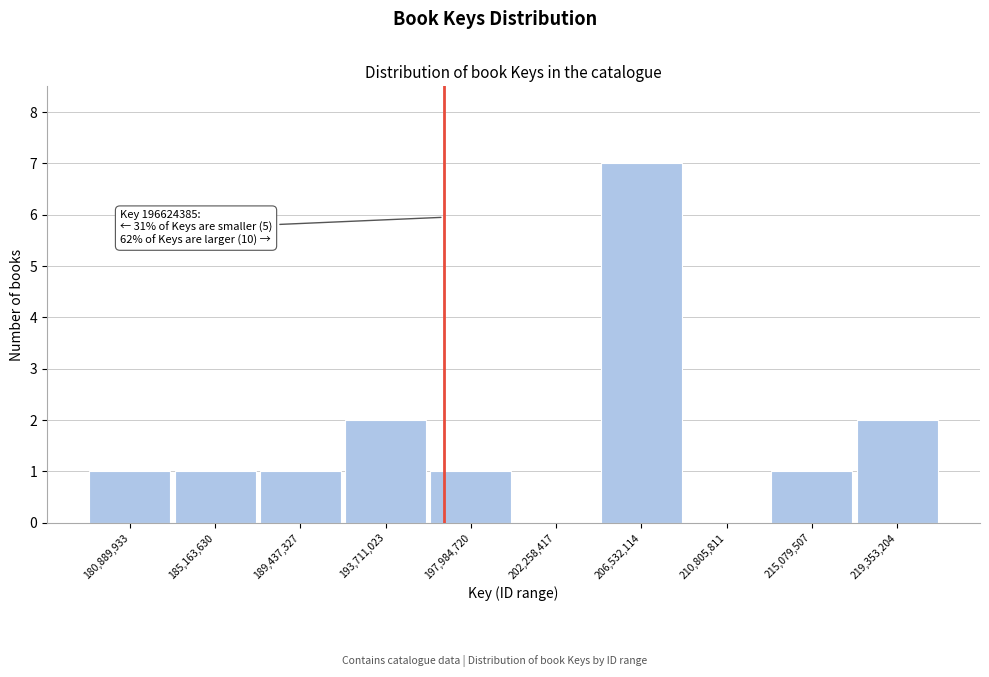

Which range on the x-axis has the tallest bar?

204500000 to 208500000